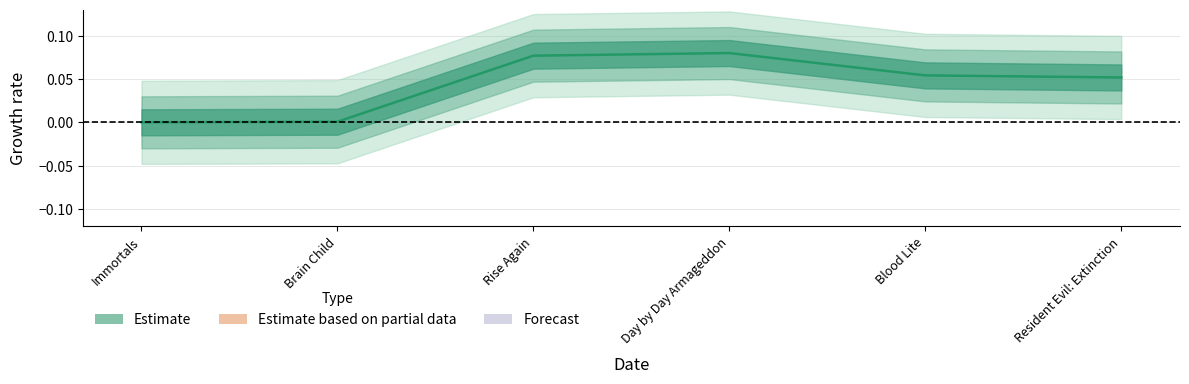

What is the difference between the maximum and minimum values?

0.1